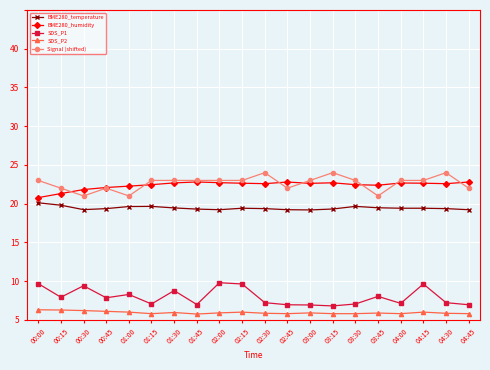

Where is the first local maximum for BME280_temperature?

01:15